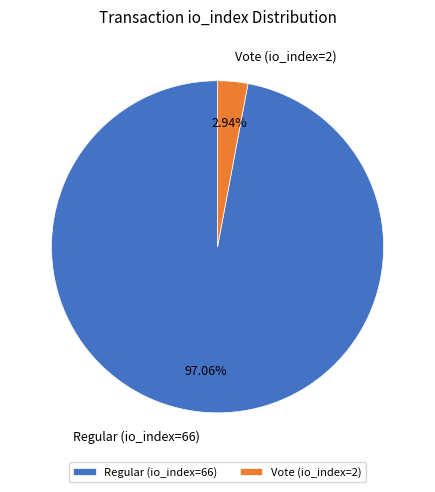

To the nearest percent, what percentage of the pie is Vote (io_index=2)?

3%